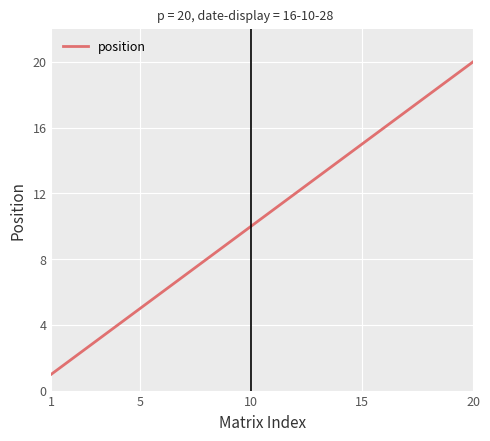

How many values are below 11?

10